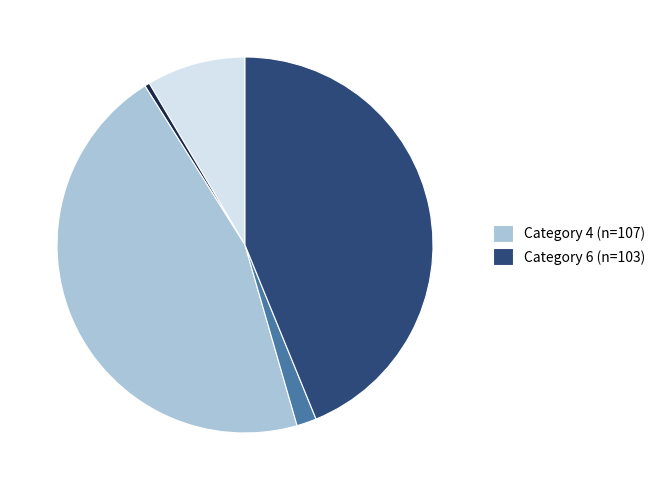

Is there a majority slice in this chart?

No